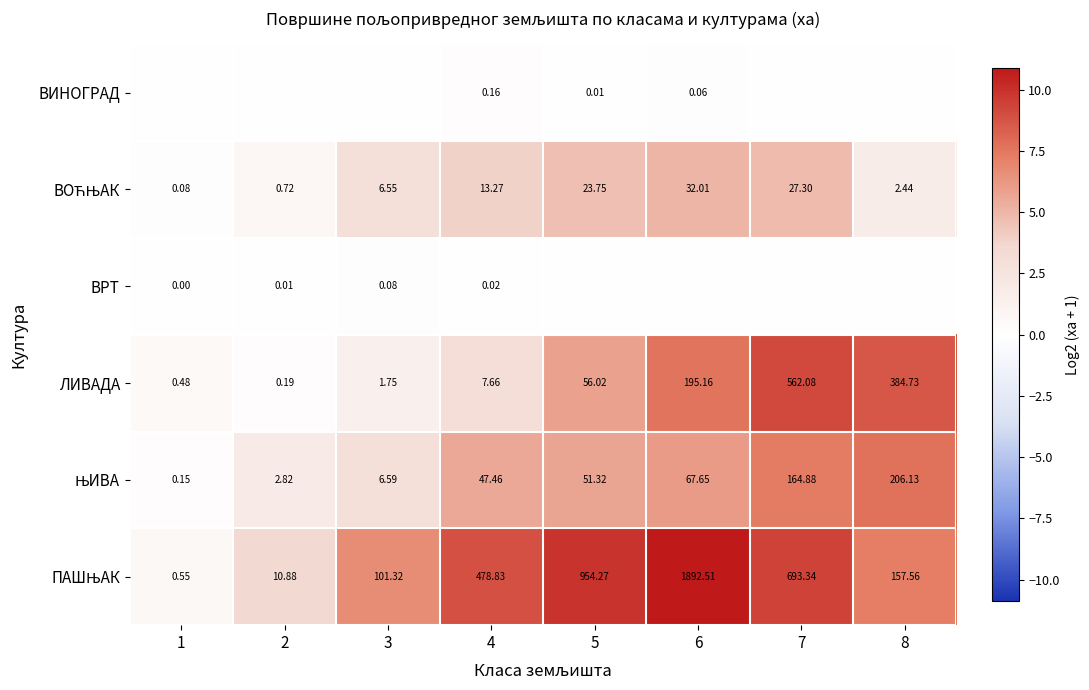

What is the difference between the maximum and minimum values in the ВОЋЊАК series?

4.9